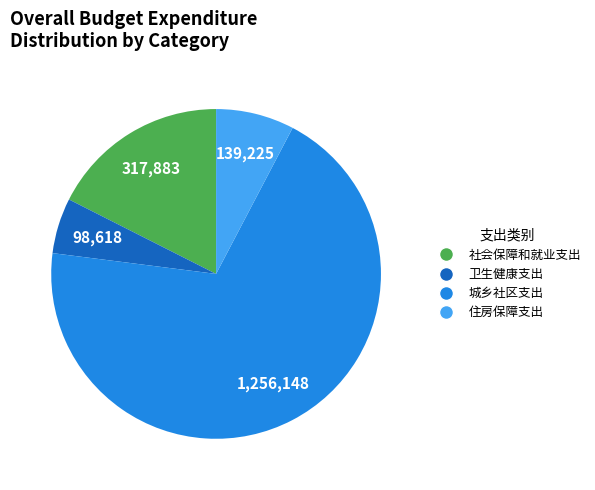

Does 卫生健康支出 account for over 50% of the chart?

No